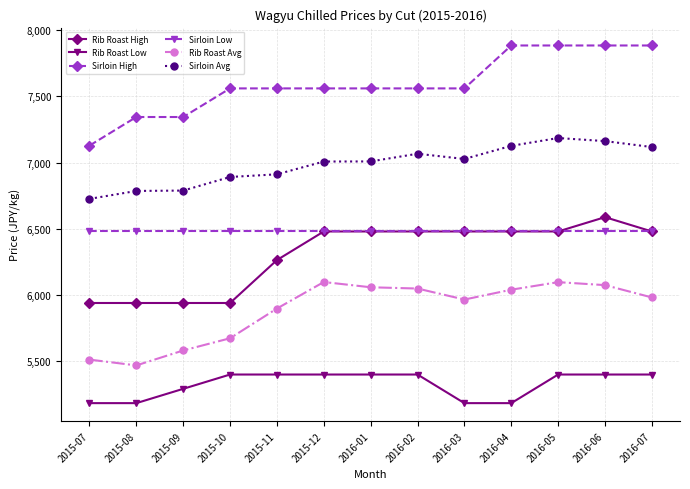

Between 2015-10 and 2015-11, which series saw the biggest shift?

Rib Roast High